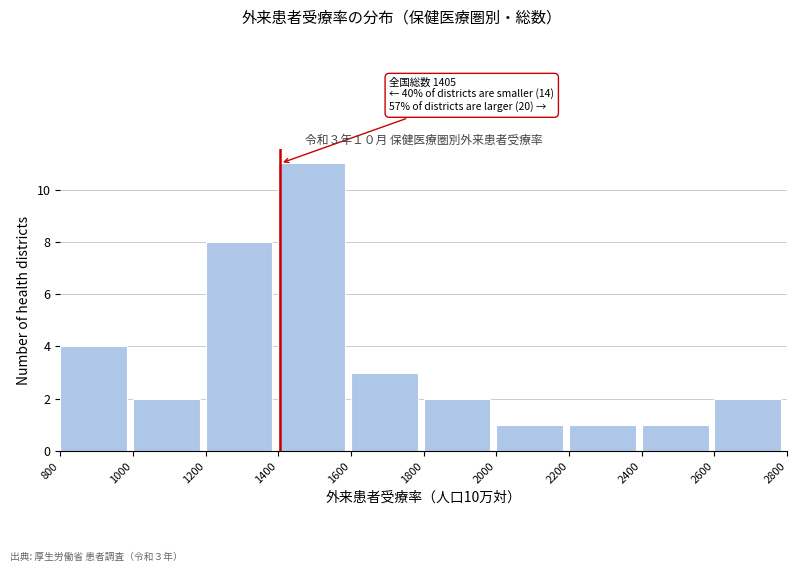

Which range on the x-axis has the tallest bar?

1400 to 1600